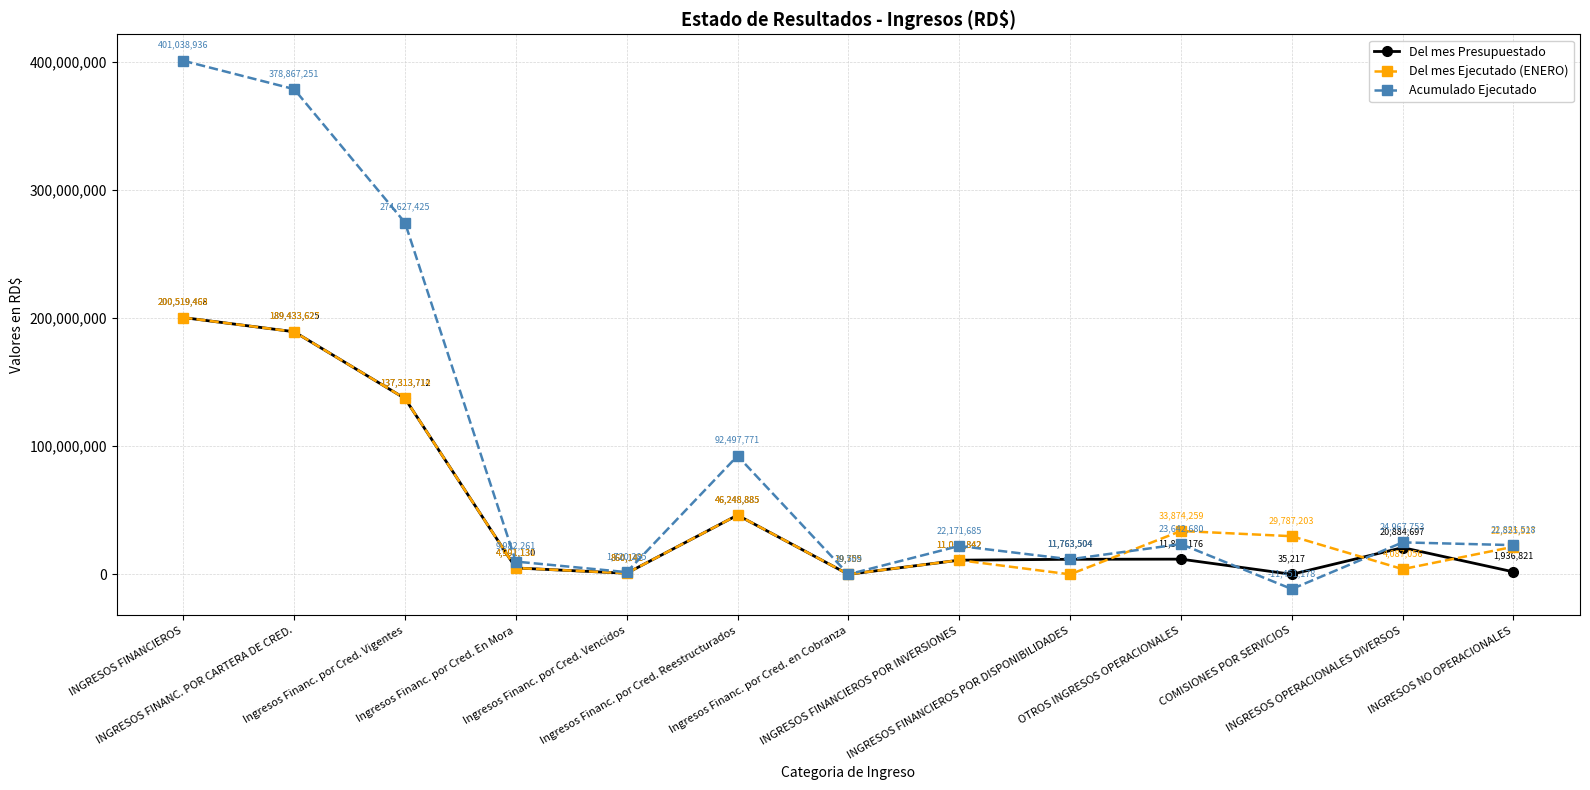

What is the difference between the maximum and minimum values in the Del mes Ejecutado (ENERO) series?

200519469.0